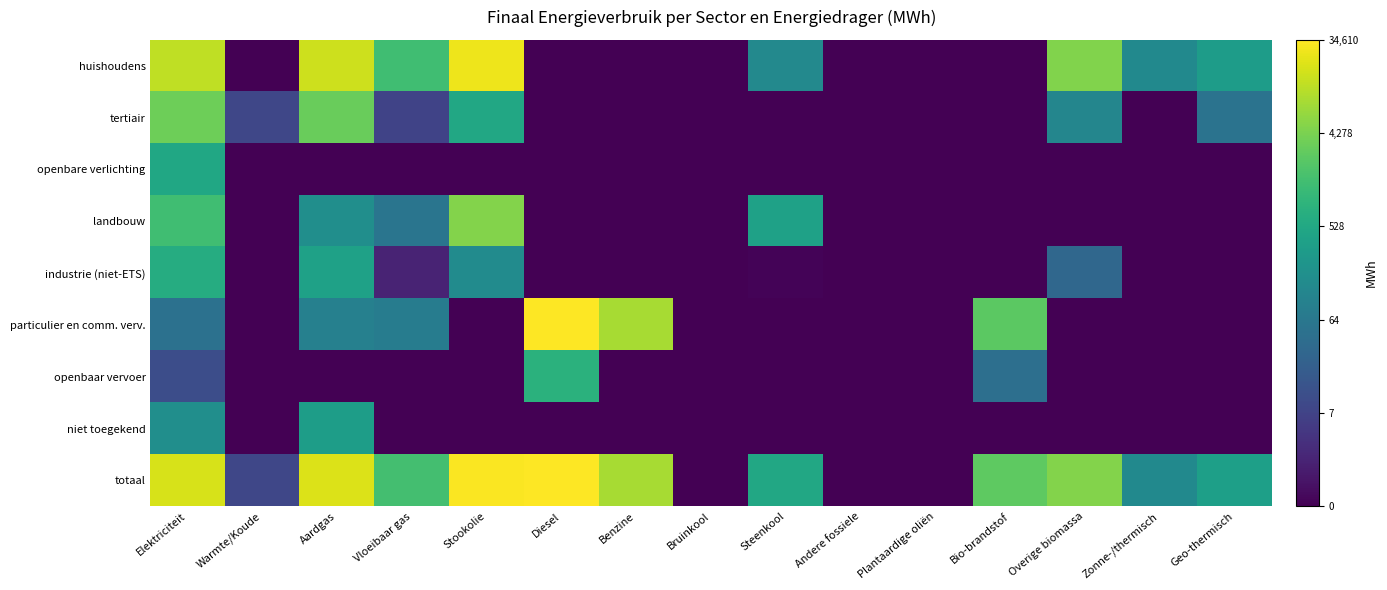

Rank the series by their maximum value, from lowest to highest.

niet toegekend, openbare verlichting, industrie (niet-ETS), openbaar vervoer, tertiair, landbouw, huishoudens, particulier en comm. verv., totaal